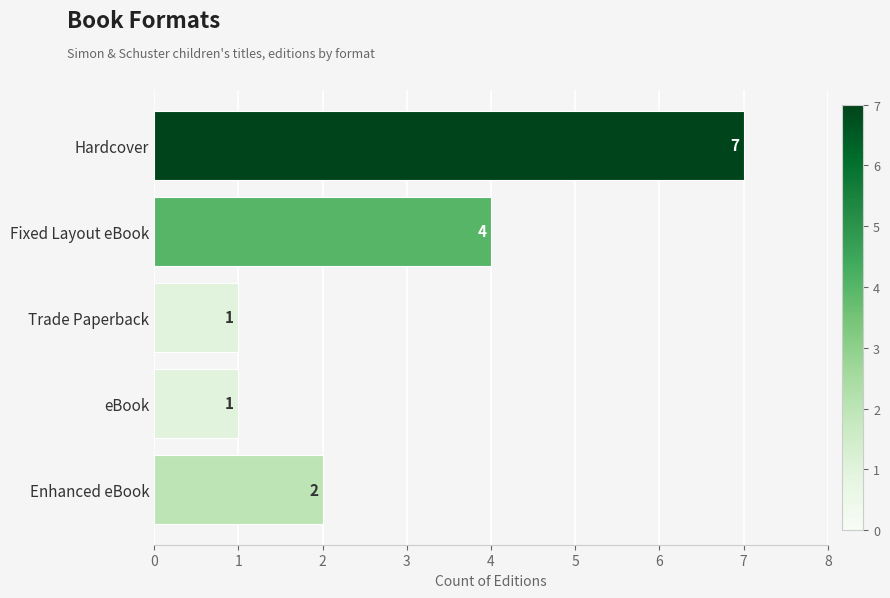

True or false: the data shows 3 at Enhanced eBook.

False